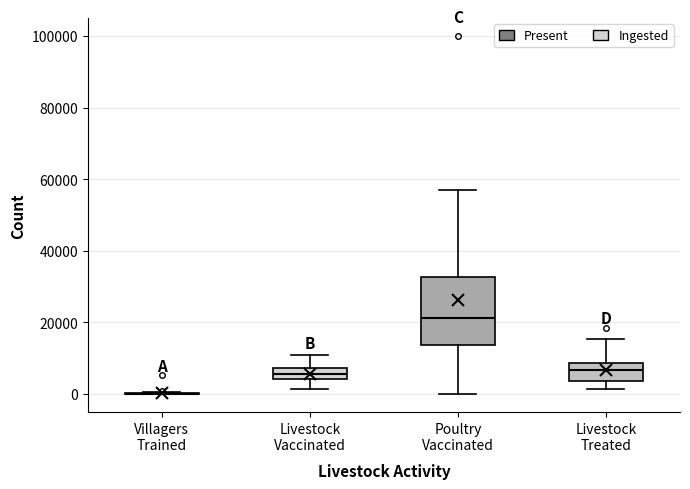

Reading left to right, read every box against the y-axis: the position of its median line, the range the box covers, and the ends of its whiskers. The values are not printed on the chart, so give them approximately, as read against the axis.

Villagers Trained: box collapsed to a line at 0, whiskers 0 to 0
Livestock Vaccinated: median 6000, box 4000 to 8000, whiskers 2000 to 10000
Poultry Vaccinated: median 22000, box 14000 to 32000, whiskers 0 to 58000
Livestock Treated: median 6000, box 4000 to 8000, whiskers 2000 to 16000